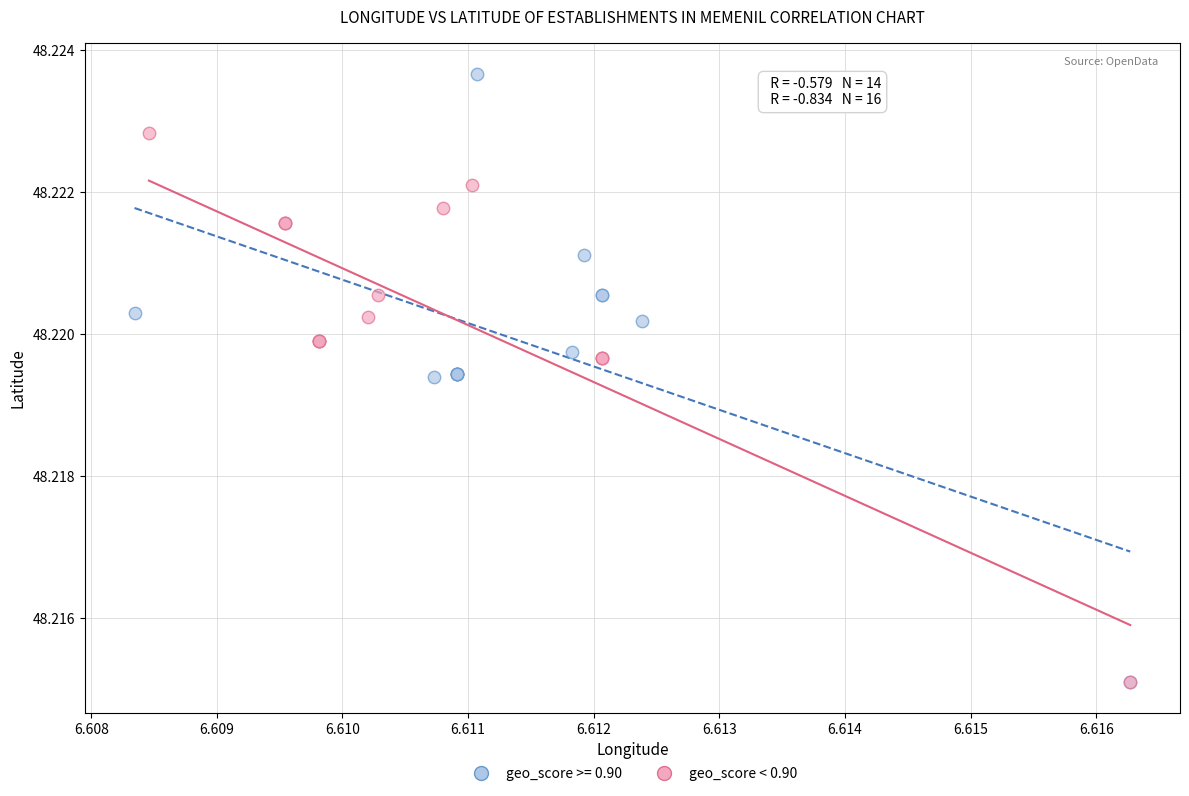

Which series reaches the maximum Y coordinate?

geo_score >= 0.90